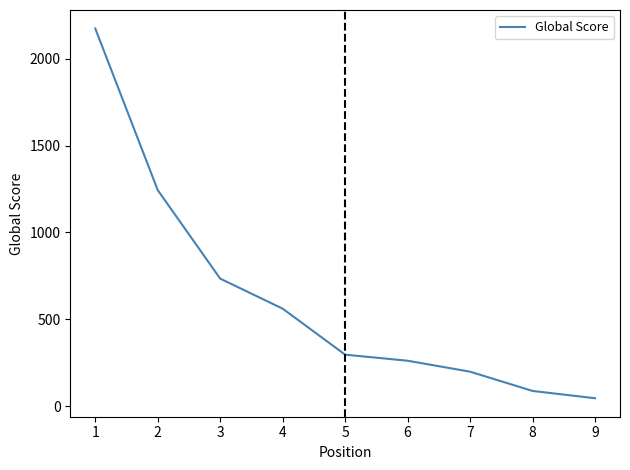

What is the difference between the second highest and second lowest values?

1157